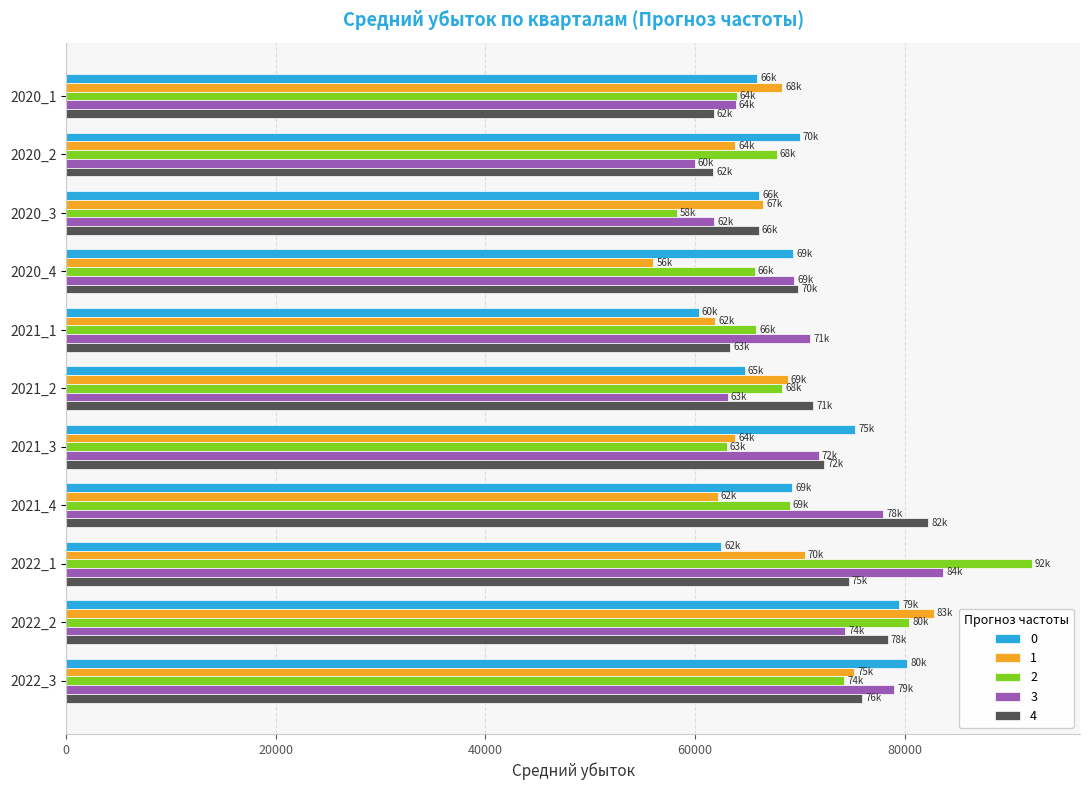

Count the number of data series in this chart.

5